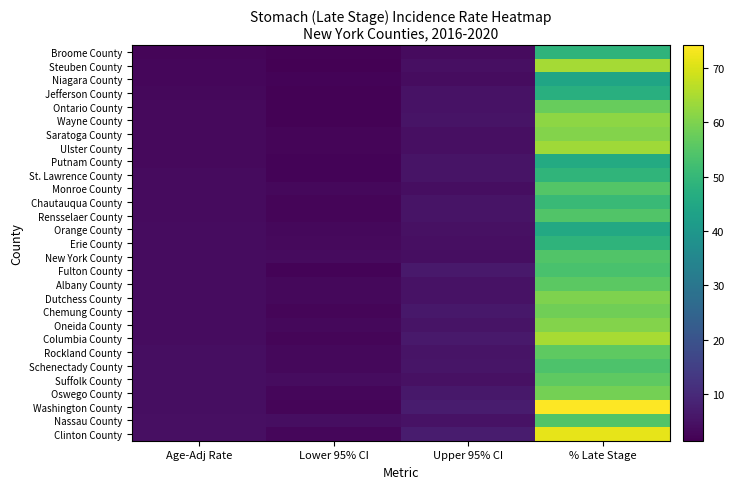

Reading left to right, extract all data points from this chart.

Broome County: Age-Adj Rate=2.6	Lower 95% CI=1.8	Upper 95% CI=3.7	% Late Stage=48.6
Steuben County: Age-Adj Rate=2.7	Lower 95% CI=1.5	Upper 95% CI=4.4	% Late Stage=64.3
Niagara County: Age-Adj Rate=2.9	Lower 95% CI=2.1	Upper 95% CI=4.0	% Late Stage=44.1
Jefferson County: Age-Adj Rate=3.2	Lower 95% CI=1.9	Upper 95% CI=5.1	% Late Stage=47.4
Ontario County: Age-Adj Rate=3.3	Lower 95% CI=2.0	Upper 95% CI=5.1	% Late Stage=57.1
Wayne County: Age-Adj Rate=3.3	Lower 95% CI=2.0	Upper 95% CI=5.2	% Late Stage=61.8
Saratoga County: Age-Adj Rate=3.3	Lower 95% CI=2.4	Upper 95% CI=4.4	% Late Stage=60.5
Ulster County: Age-Adj Rate=3.3	Lower 95% CI=2.4	Upper 95% CI=4.6	% Late Stage=63.8
Putnam County: Age-Adj Rate=3.4	Lower 95% CI=2.1	Upper 95% CI=5.3	% Late Stage=45.8
St. Lawrence County: Age-Adj Rate=3.5	Lower 95% CI=2.2	Upper 95% CI=5.4	% Late Stage=49.0
Monroe County: Age-Adj Rate=3.6	Lower 95% CI=3.0	Upper 95% CI=4.2	% Late Stage=54.6
Chautauqua County: Age-Adj Rate=3.7	Lower 95% CI=2.4	Upper 95% CI=5.4	% Late Stage=50.8
Rensselaer County: Age-Adj Rate=3.7	Lower 95% CI=2.6	Upper 95% CI=5.2	% Late Stage=54.3
Orange County: Age-Adj Rate=3.8	Lower 95% CI=3.0	Upper 95% CI=4.7	% Late Stage=45.2
Erie County: Age-Adj Rate=3.9	Lower 95% CI=3.4	Upper 95% CI=4.4	% Late Stage=48.6
New York County: Age-Adj Rate=3.9	Lower 95% CI=3.5	Upper 95% CI=4.3	% Late Stage=54.5
Fulton County: Age-Adj Rate=3.9	Lower 95% CI=2.2	Upper 95% CI=6.6	% Late Stage=53.3
Albany County: Age-Adj Rate=3.9	Lower 95% CI=3.1	Upper 95% CI=5.0	% Late Stage=55.7
Dutchess County: Age-Adj Rate=4.0	Lower 95% CI=3.1	Upper 95% CI=5.0	% Late Stage=60.2
Chemung County: Age-Adj Rate=4.0	Lower 95% CI=2.5	Upper 95% CI=6.1	% Late Stage=58.5
Oneida County: Age-Adj Rate=4.0	Lower 95% CI=3.0	Upper 95% CI=5.2	% Late Stage=60.6
Columbia County: Age-Adj Rate=4.0	Lower 95% CI=2.4	Upper 95% CI=6.6	% Late Stage=64.5
Rockland County: Age-Adj Rate=4.1	Lower 95% CI=3.2	Upper 95% CI=5.2	% Late Stage=56.0
Schenectady County: Age-Adj Rate=4.1	Lower 95% CI=3.0	Upper 95% CI=5.7	% Late Stage=53.9
Suffolk County: Age-Adj Rate=4.3	Lower 95% CI=3.9	Upper 95% CI=4.7	% Late Stage=56.1
Oswego County: Age-Adj Rate=4.3	Lower 95% CI=2.9	Upper 95% CI=6.2	% Late Stage=58.9
Washington County: Age-Adj Rate=4.3	Lower 95% CI=2.6	Upper 95% CI=7.0	% Late Stage=74.1
Nassau County: Age-Adj Rate=4.5	Lower 95% CI=4.1	Upper 95% CI=5.0	% Late Stage=54.5
Clinton County: Age-Adj Rate=4.6	Lower 95% CI=2.9	Upper 95% CI=7.0	% Late Stage=71.4